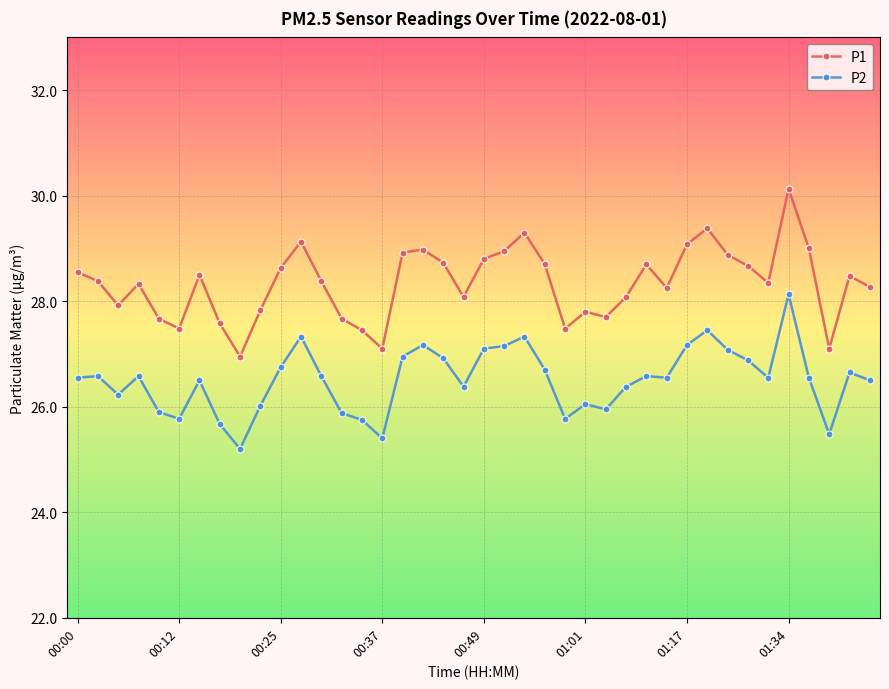

In P1, how many points are lower than both neighbors (excluding endpoints)?

10